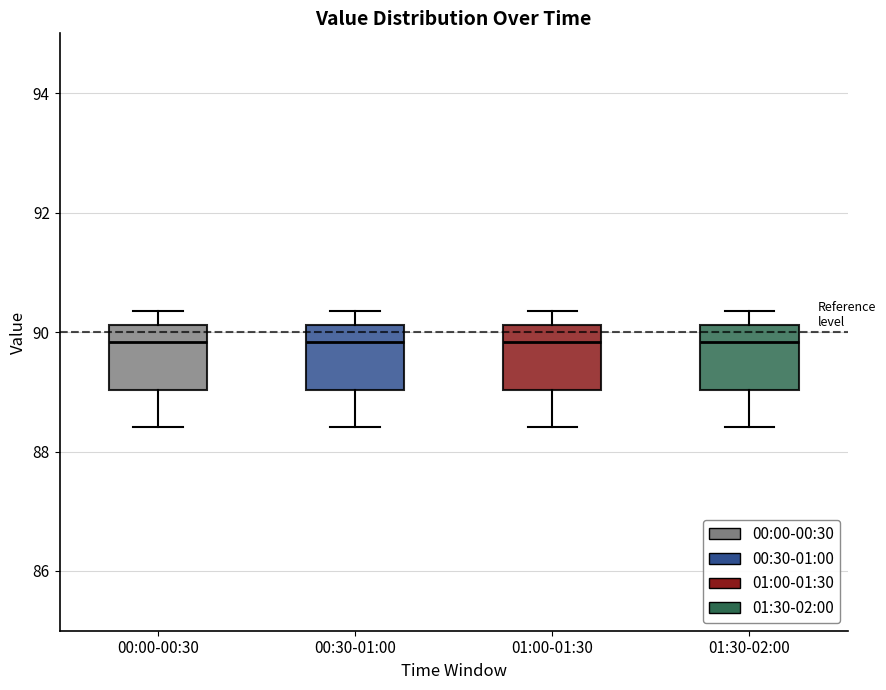

Where does the lower whisker of the box for 01:00-01:30 end on the y-axis? The values are not printed on the chart, so give them approximately, as read against the axis.

88.4